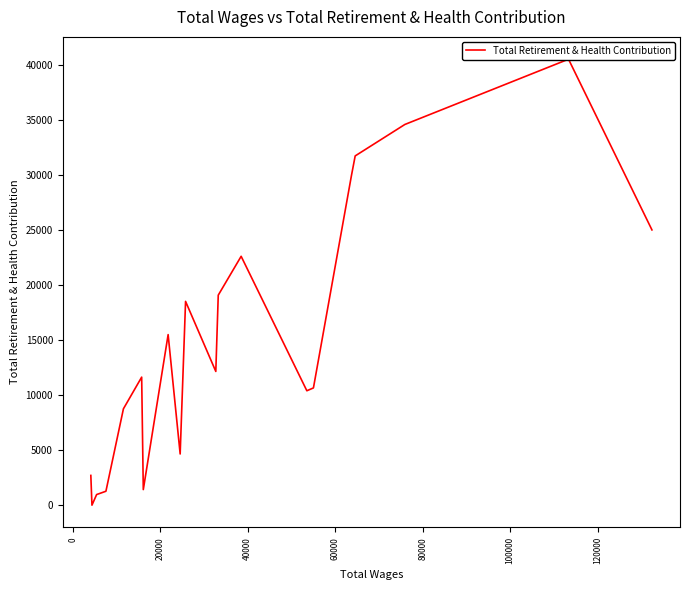

What is the sum of all values?

302032